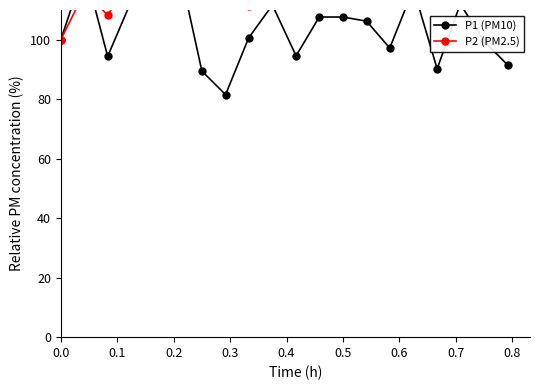

What is the value of the P1 (PM10) point at the 4th from the left?

113.0